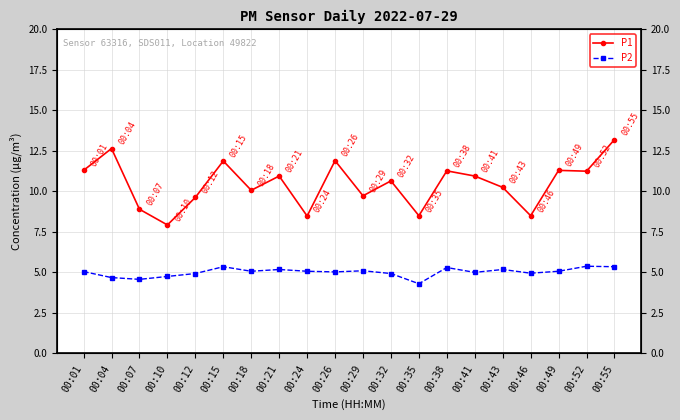

Read the P1 value at 00:18.

10.1